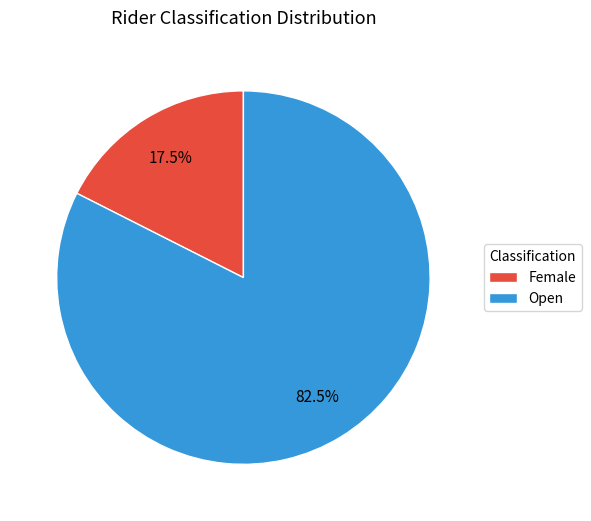

Count the number of slices in the pie.

2